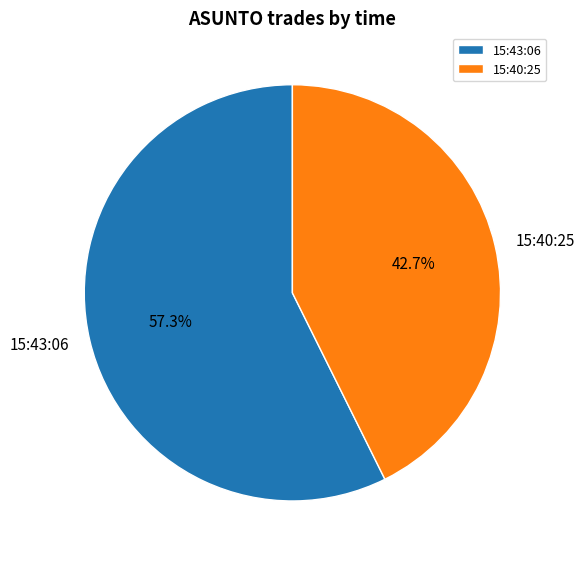

How many segments does this pie chart have?

2